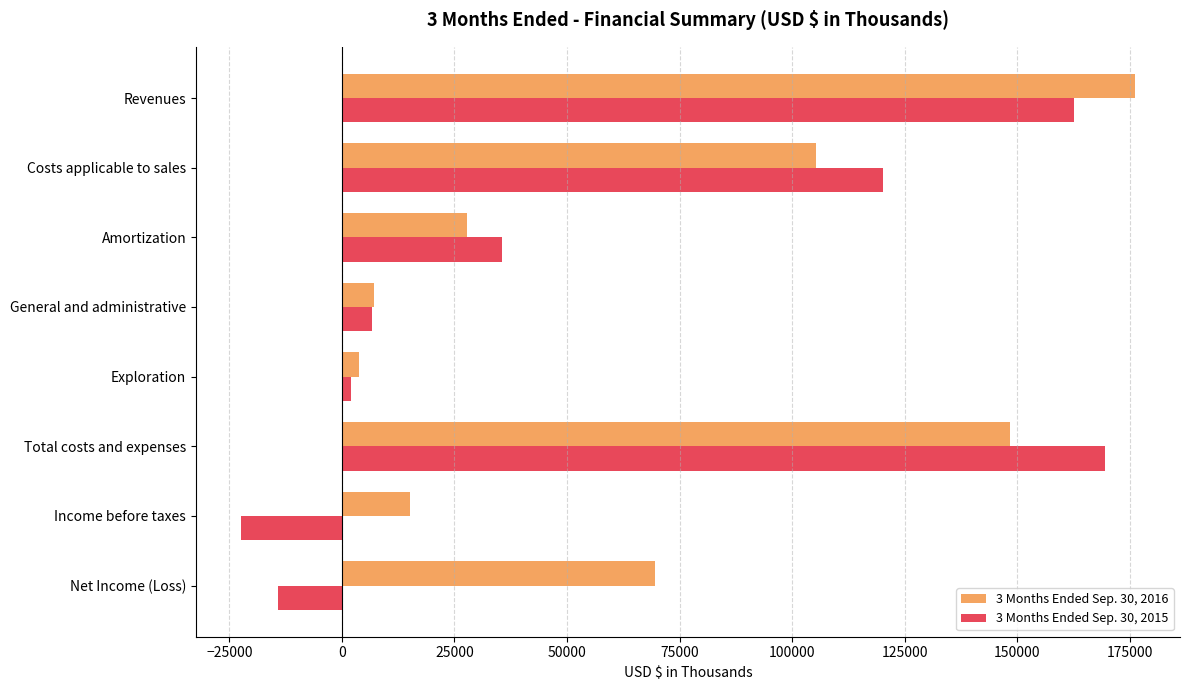

Which series has the largest range (max minus min)?

3 Months Ended Sep. 30, 2015